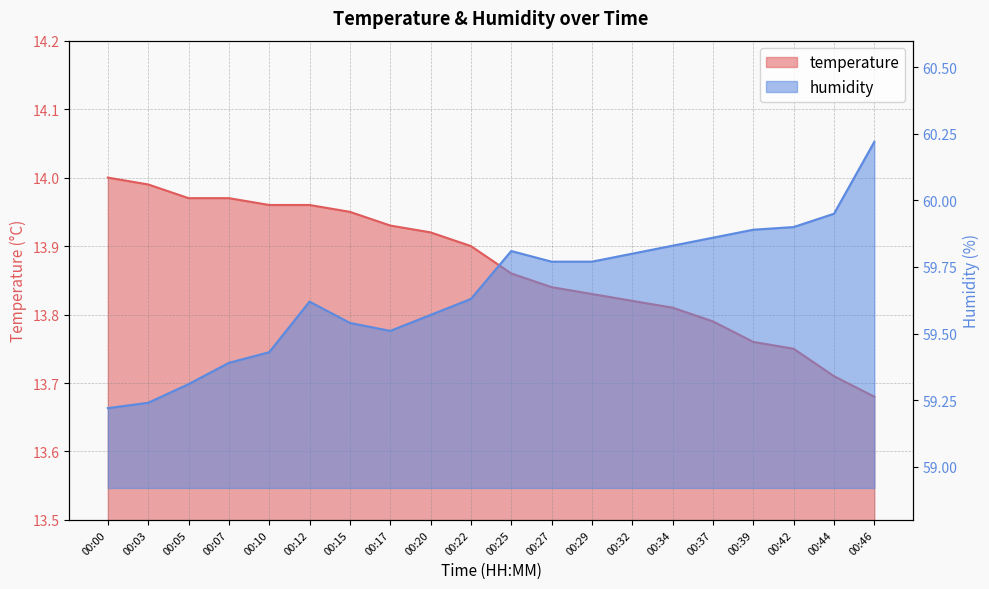

Reading left to right, list all the values displayed in this chart.

temperature: 00:00=14.0	00:03=14.0	00:05=14.0	00:07=14.0	00:10=14.0	00:12=14.0	00:15=13.9	00:17=13.9	00:20=13.9	00:22=13.9	00:25=13.9	00:27=13.8	00:29=13.8	00:32=13.8	00:34=13.8	00:37=13.8	00:39=13.8	00:42=13.8	00:44=13.7	00:46=13.7
humidity: 00:00=59.2	00:03=59.2	00:05=59.3	00:07=59.4	00:10=59.4	00:12=59.6	00:15=59.5	00:17=59.5	00:20=59.6	00:22=59.6	00:25=59.8	00:27=59.8	00:29=59.8	00:32=59.8	00:34=59.8	00:37=59.9	00:39=59.9	00:42=59.9	00:44=60.0	00:46=60.2